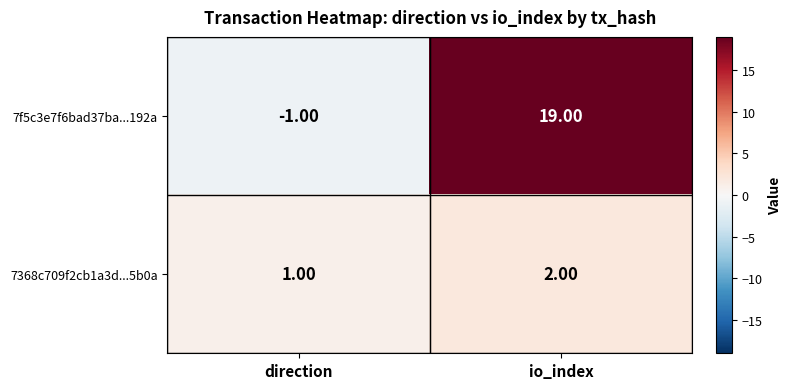

Which label corresponds to the largest value in the chart?

io_index